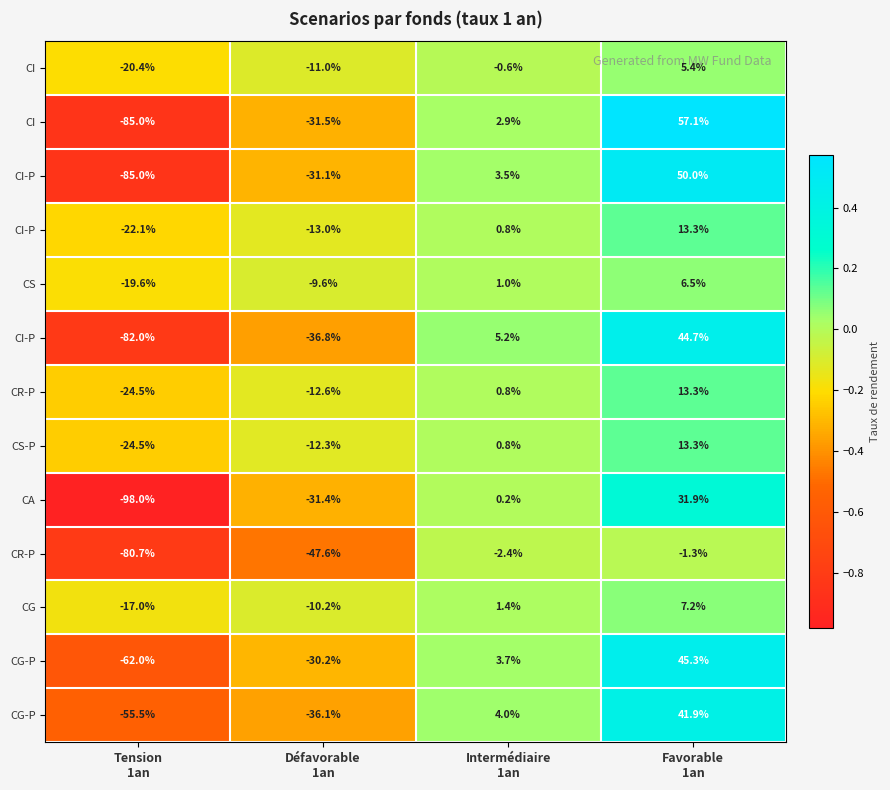

Between Défavorable
1an and Intermédiaire
1an, which is larger?

Intermédiaire
1an